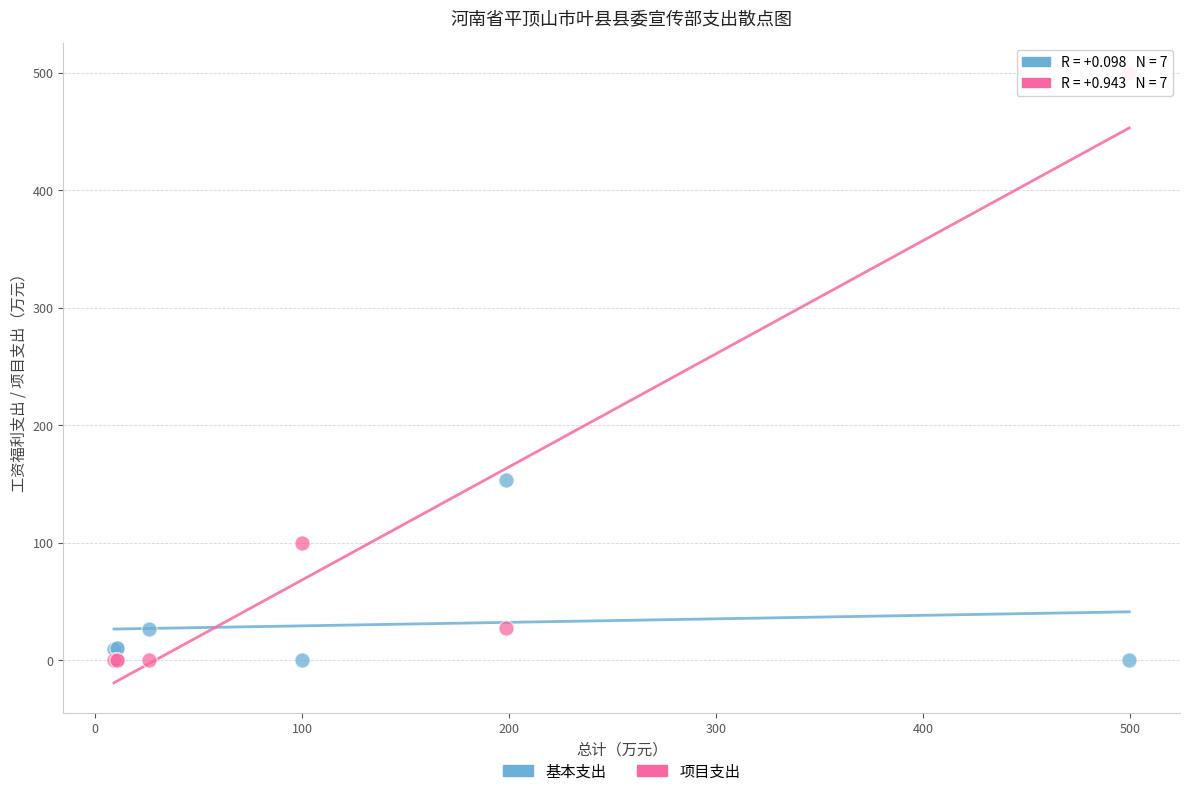

In the 项目支出 series, what Y value is closest to 249?

100.0